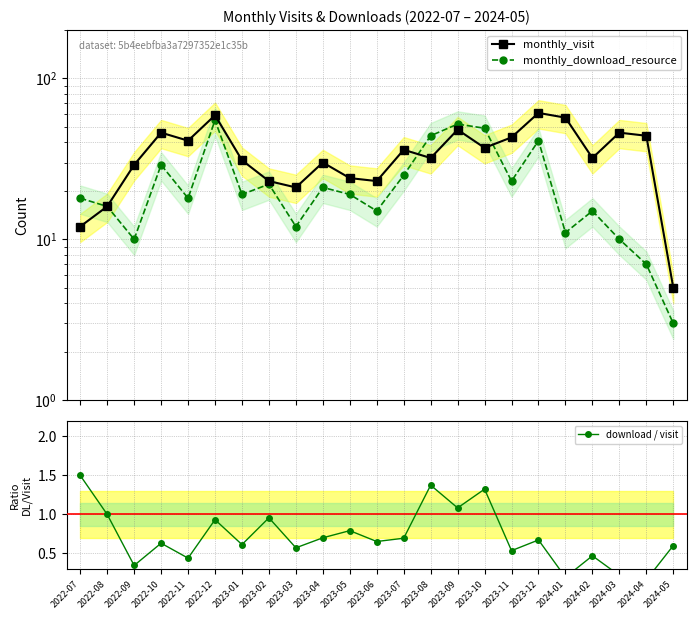

What is the total value across all series at 2023-04?

51.7